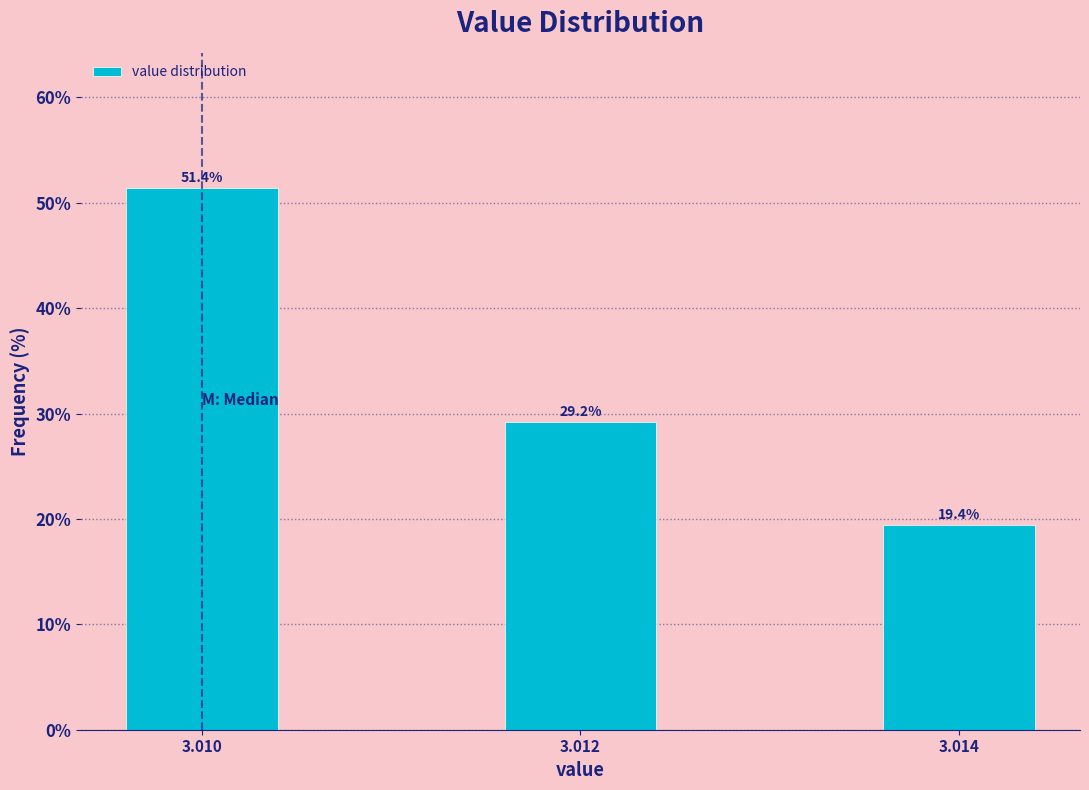

Reading left to right, list all the values displayed in this chart.

3.010=51.4	3.012=29.2	3.014=19.4